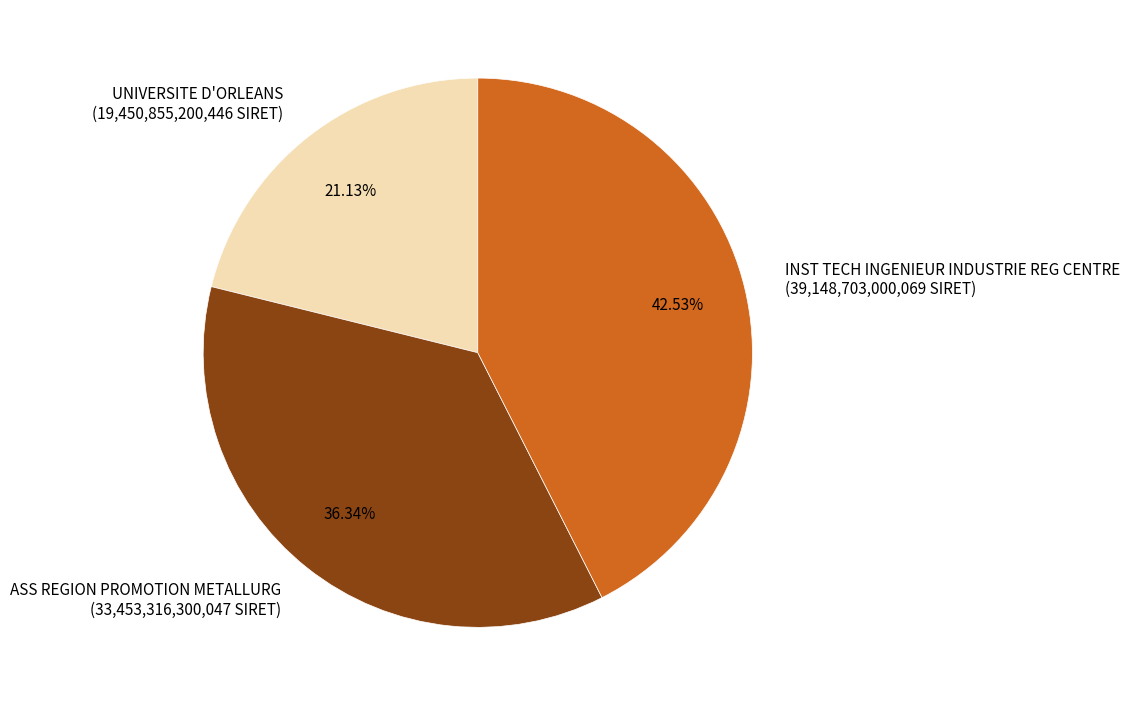

What is the smallest slice in the pie chart?

UNIVERSITE D'ORLEANS